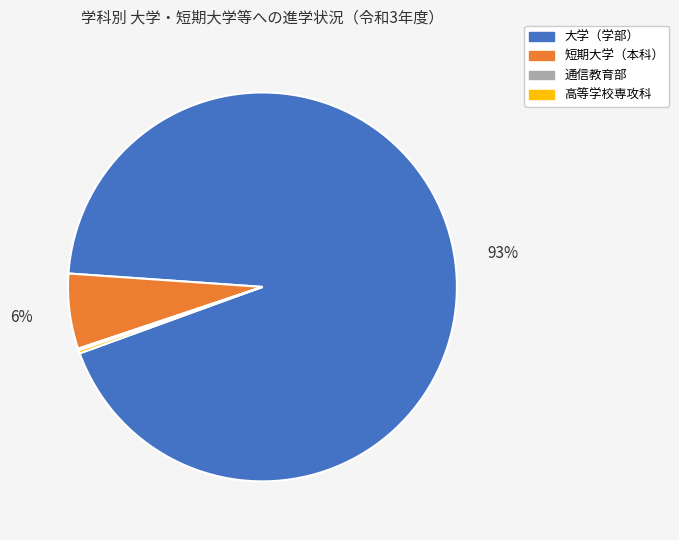

True or false: 短期大学（本科） accounts for 6% of the total.

True